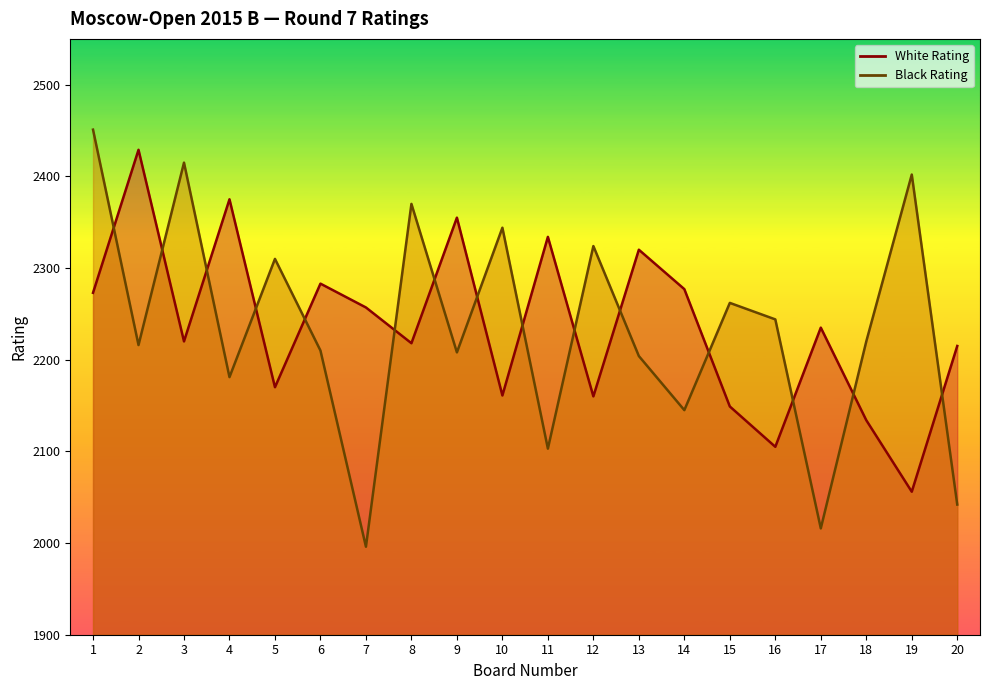

What is the average value of the White Rating series?

2236